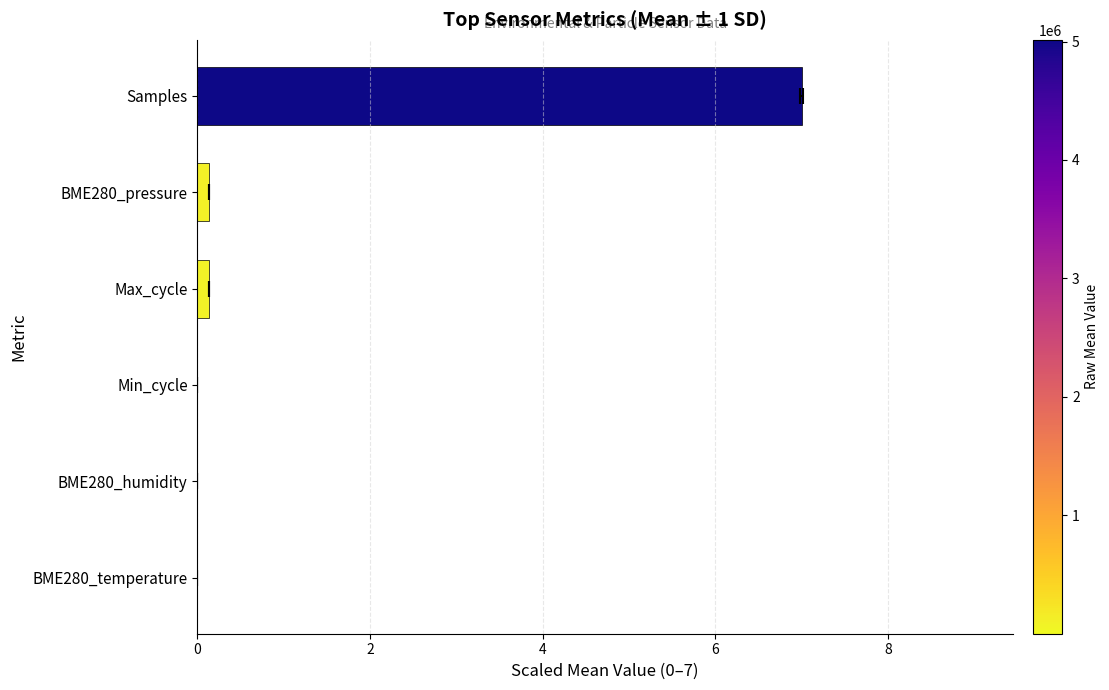

Is it true that the value at 2 is 0.0?

True